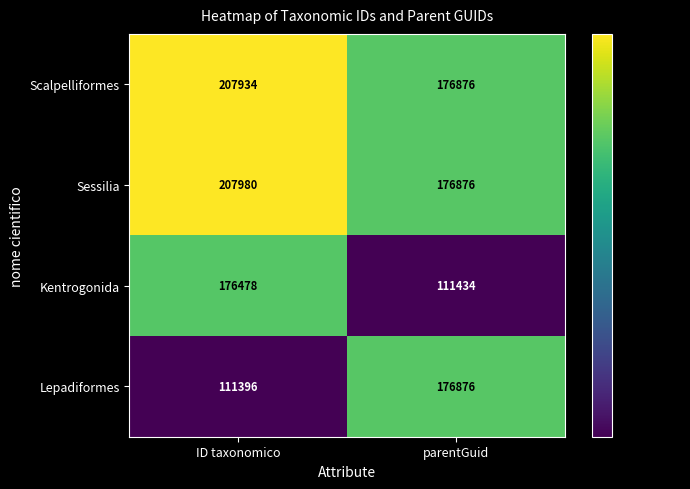

List the series in order of their peak value, lowest first.

Kentrogonida, Lepadiformes, Scalpelliformes, Sessilia